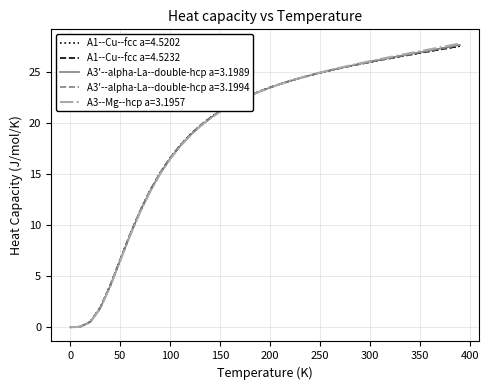

What is the greatest value displayed?

27.8